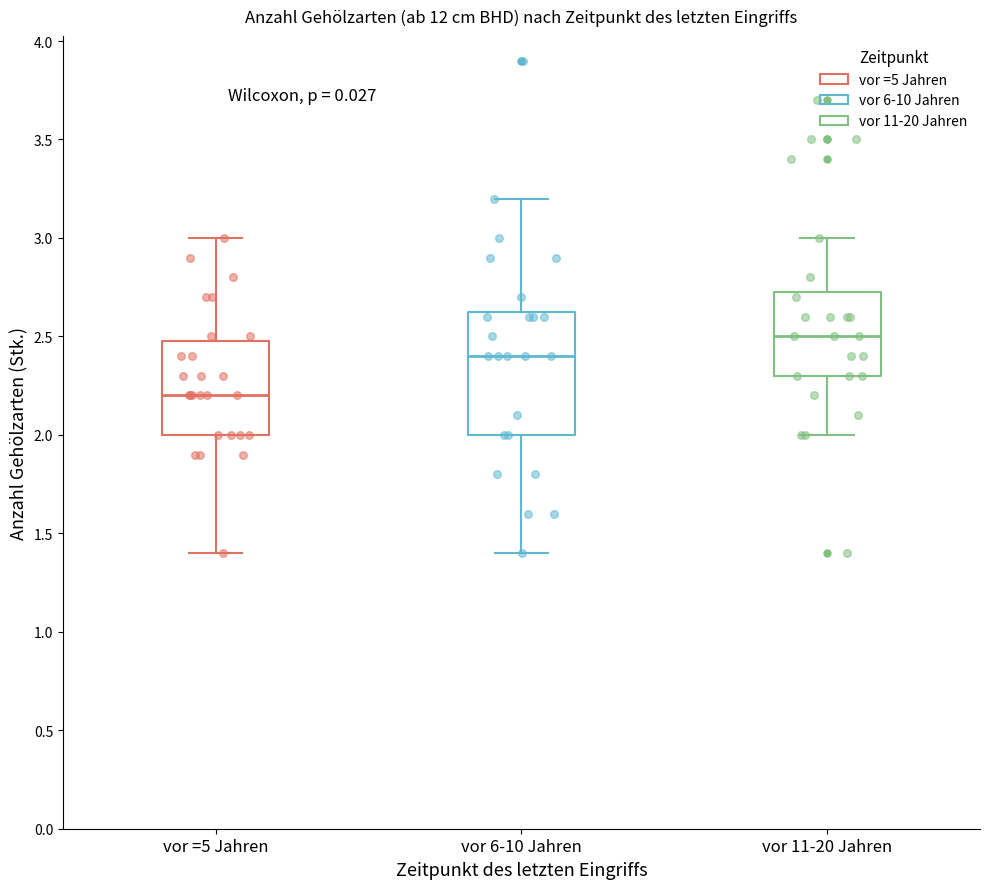

Reading left to right, read every box against the y-axis: the position of its median line, the range the box covers, and the ends of its whiskers. The values are not printed on the chart, so give them approximately, as read against the axis.

vor =5 Jahren: median 2.20, box 2.00 to 2.50, whiskers 1.40 to 3.00
vor 6-10 Jahren: median 2.40, box 2.00 to 2.65, whiskers 1.40 to 3.20
vor 11-20 Jahren: median 2.50, box 2.30 to 2.75, whiskers 2.00 to 3.00